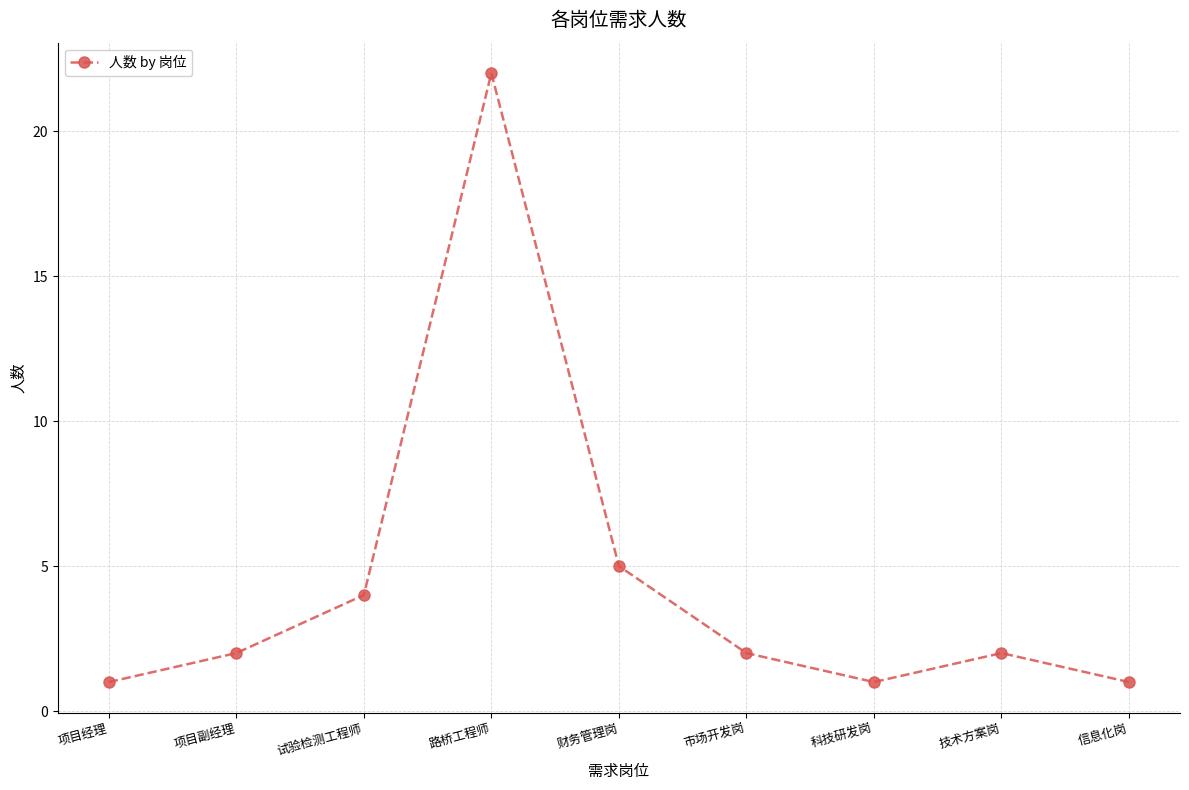

Is this an area chart (filled region under the line)?

No